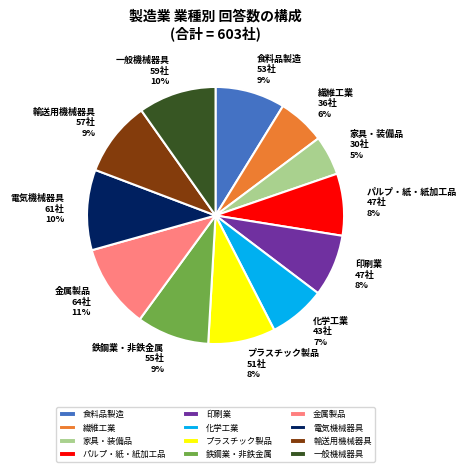

True or false: 印刷業 accounts for 1% of the total.

False